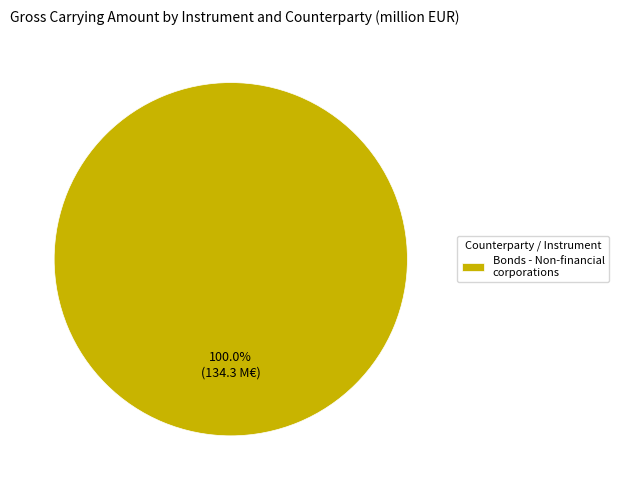

Rank the categories by value from lowest to highest.

Bonds - Non-financial corporations